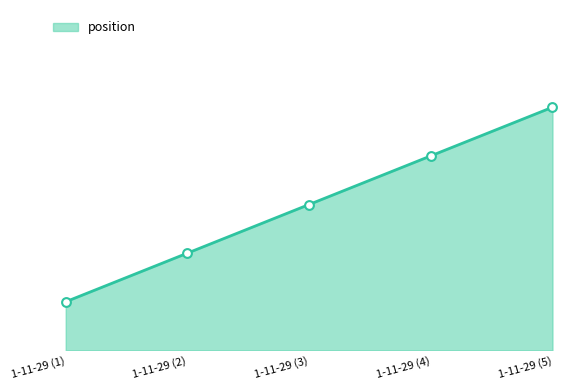

What is the change in value from 1-11-29 (4) to 1-11-29 (5)?

+1